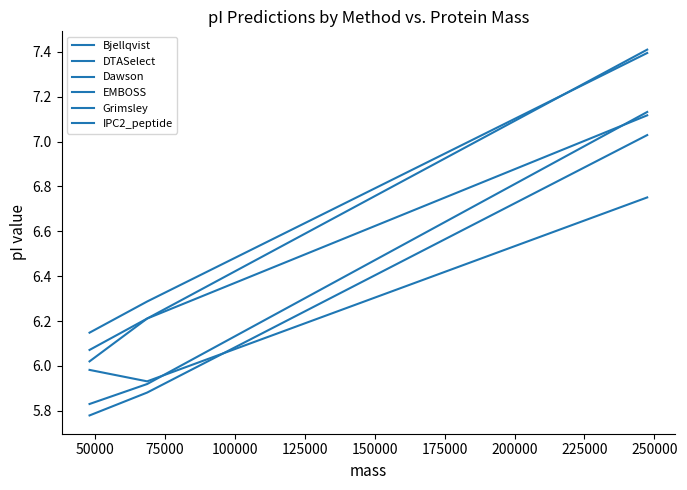

How many categories are shown in the chart?

3